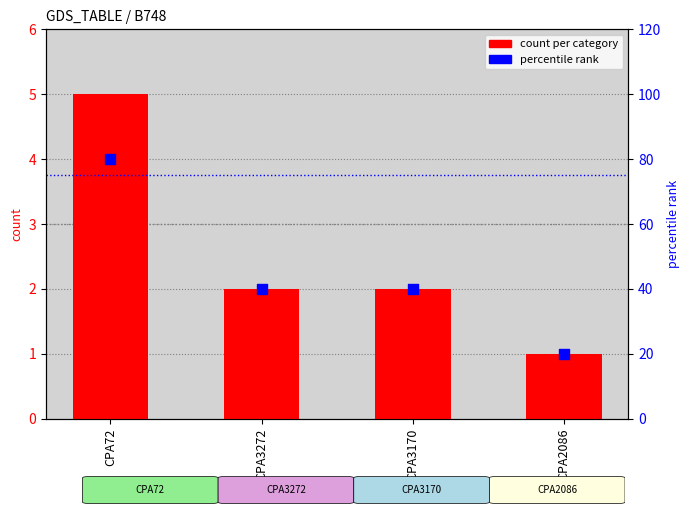

At how many categories does at least one series exceed 41?

1